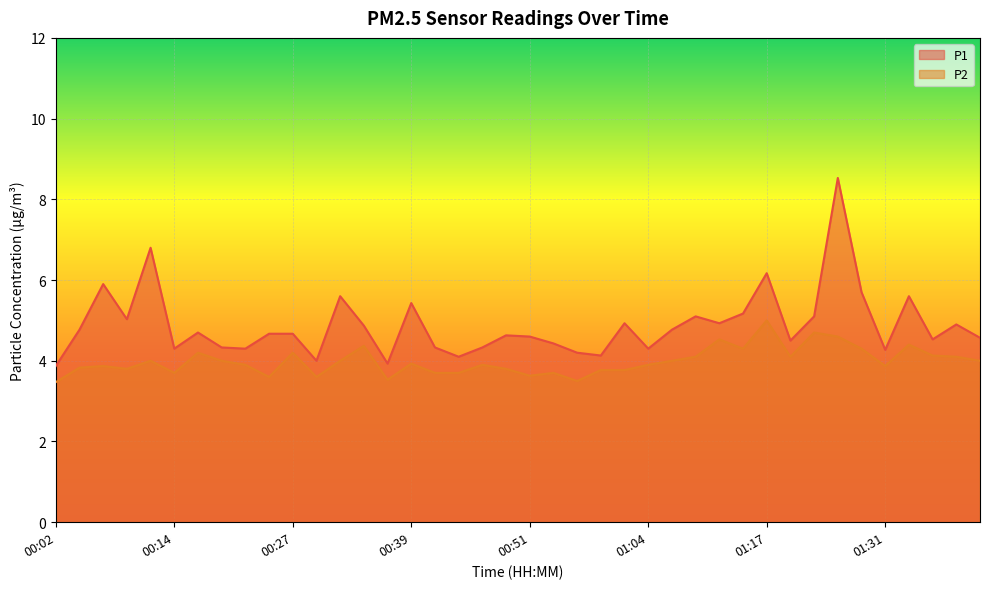

Where is the first local minimum for P2?

00:09